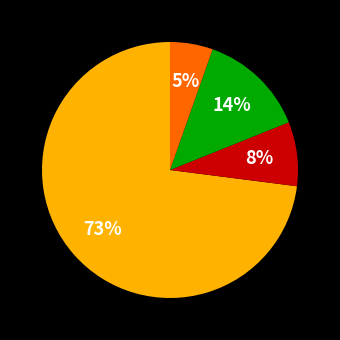

To the nearest percent, what is the difference between the largest and smallest slice percentages?

68%